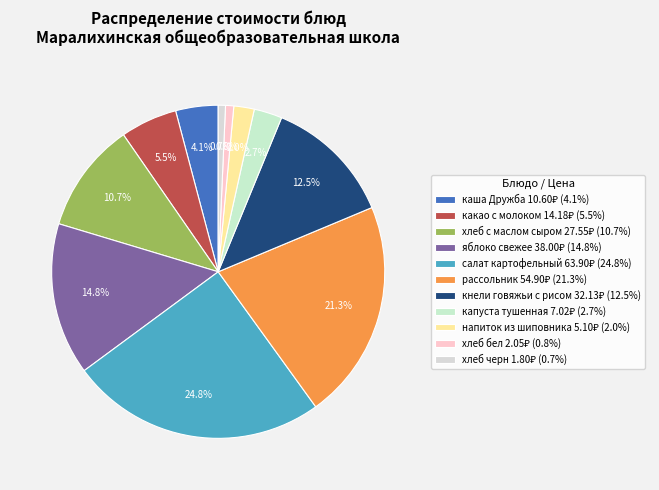

Is it true that хлеб бел is 13% of the pie?

False